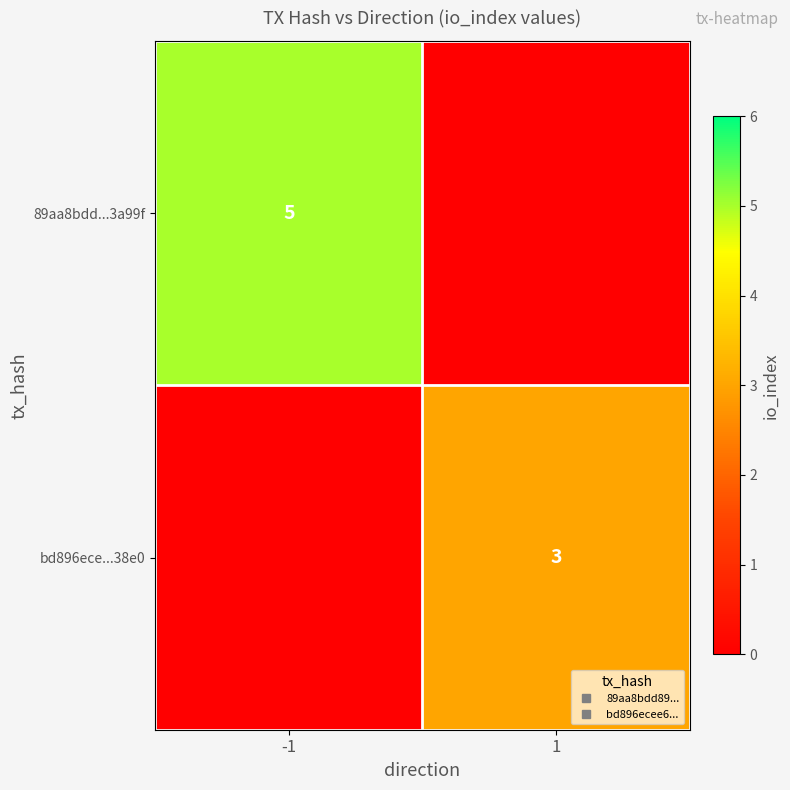

What is the difference between the maximum and minimum values in the bd896ece...38e0 series?

3